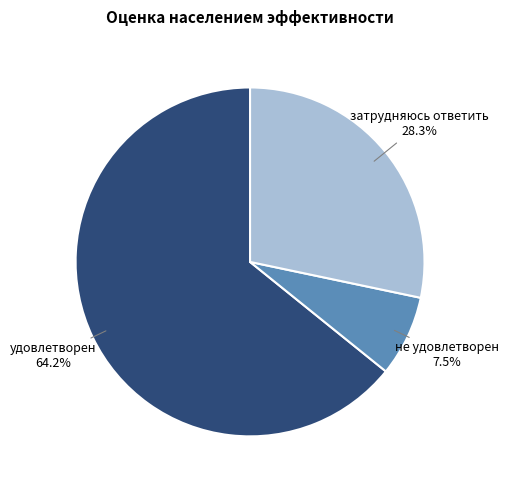

Is there any slice that represents more than half of the pie?

Yes